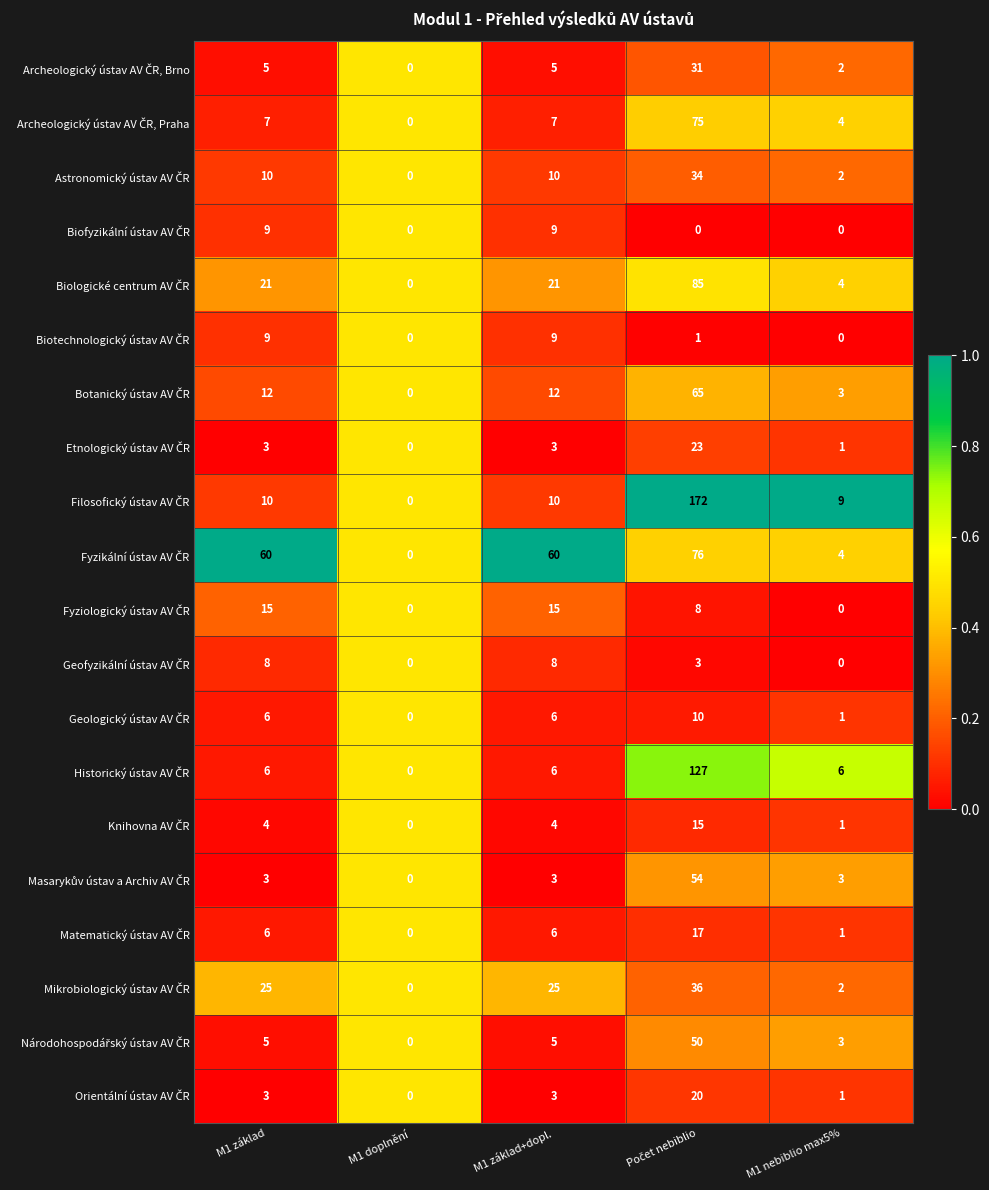

What is the difference between the highest and lowest values at M1 základ?

57